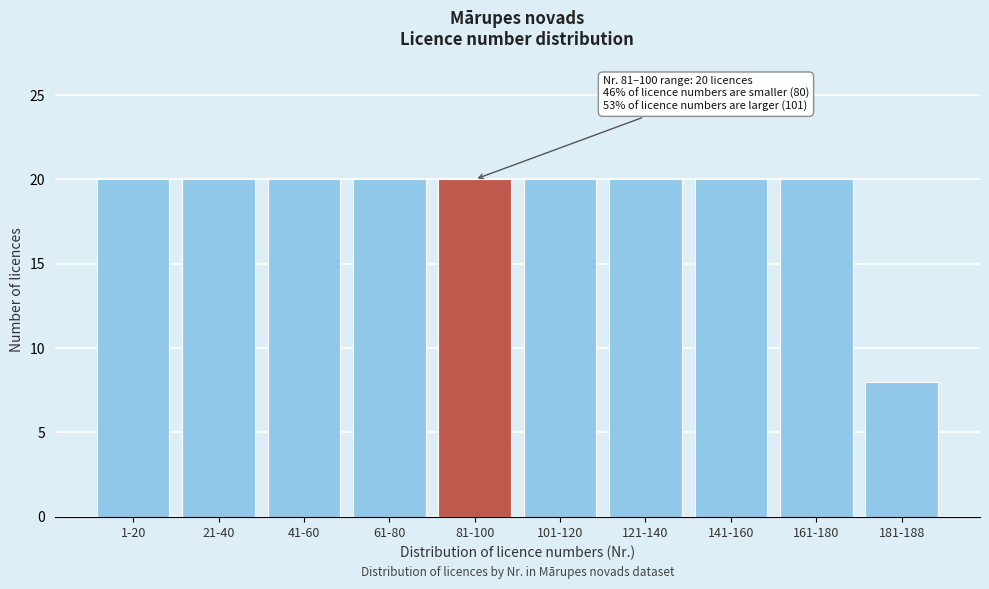

Reading left to right, list all the values displayed in this chart.

1-20=20	21-40=20	41-60=20	61-80=20	81-100=20	101-120=20	121-140=20	141-160=20	161-180=20	181-188=8